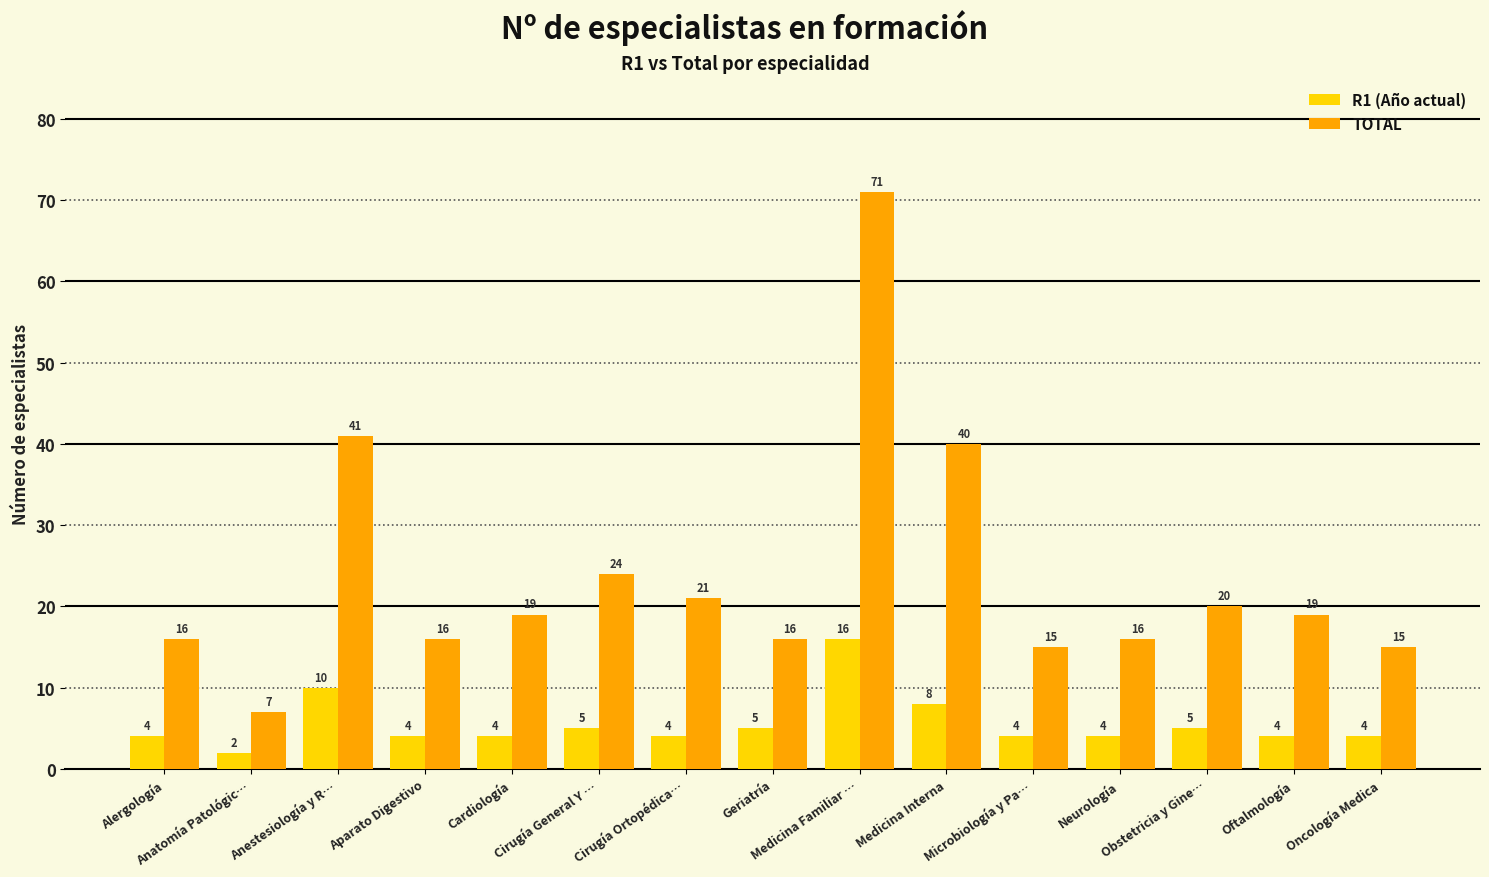

How many data points in R1 (Año actual) are less than 4?

1